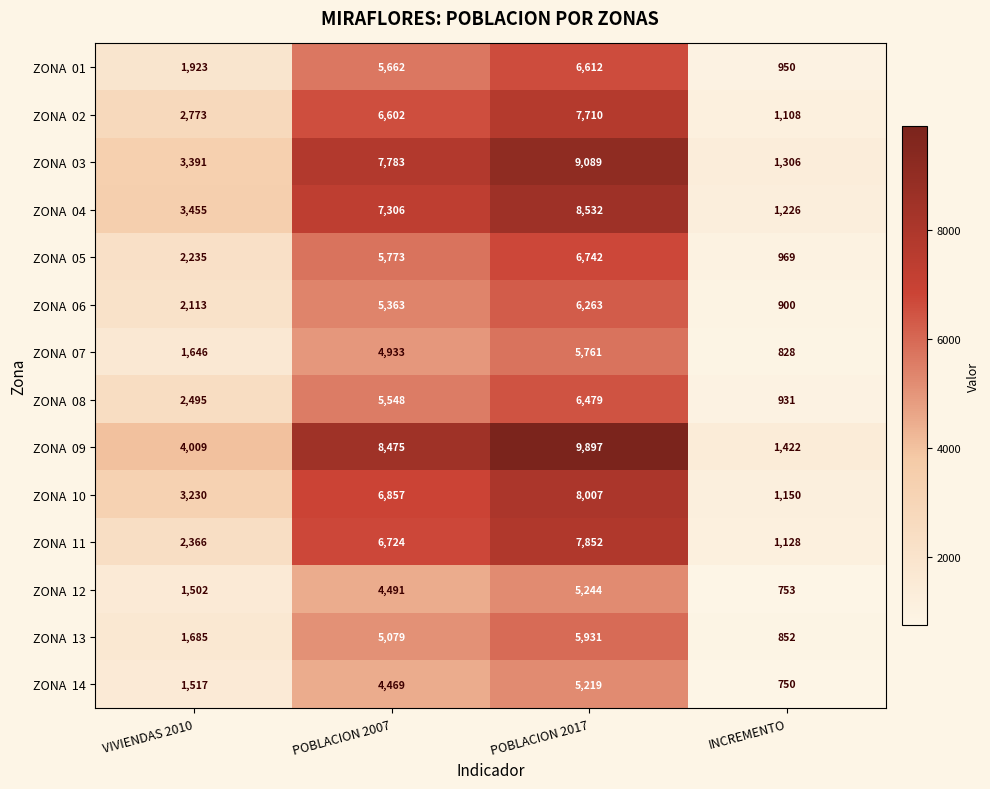

What is the maximum value shown in the chart?

9897